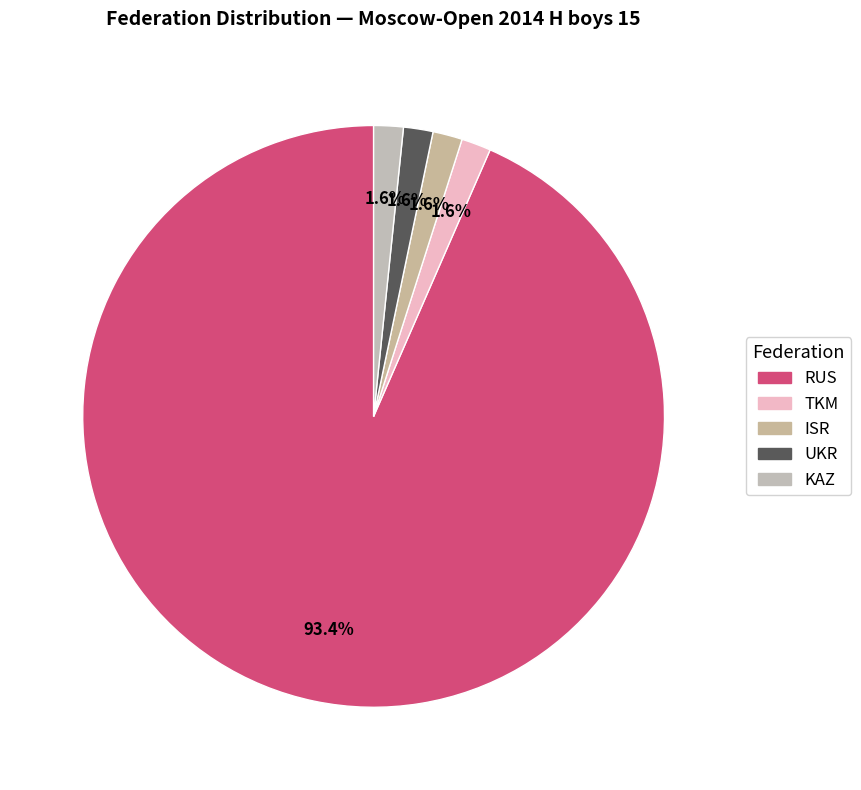

Count the number of slices in the pie.

5